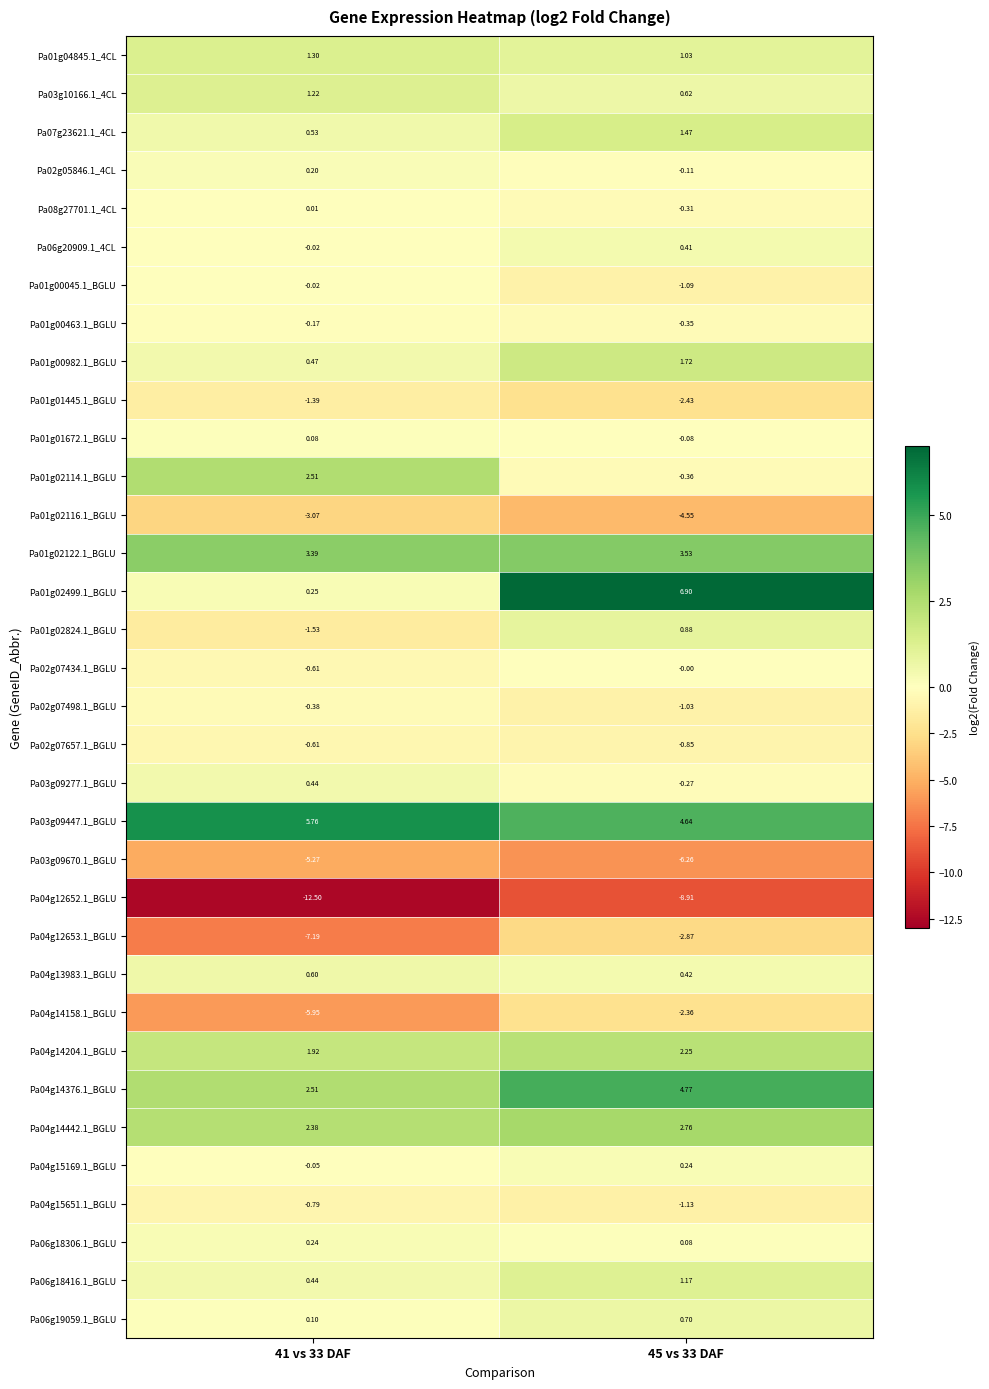

Between 41 vs 33 DAF and 45 vs 33 DAF, which series saw the biggest shift?

Pa01g02499.1_BGLU